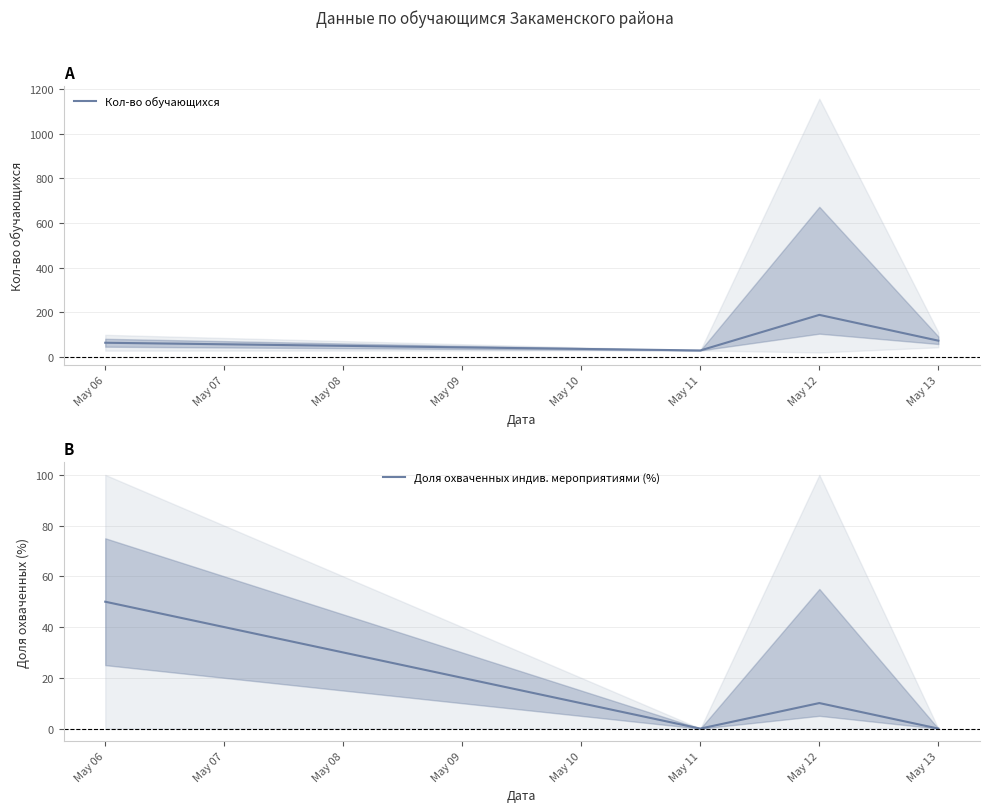

How many interior local valleys does the Кол-во обучающихся series have?

1